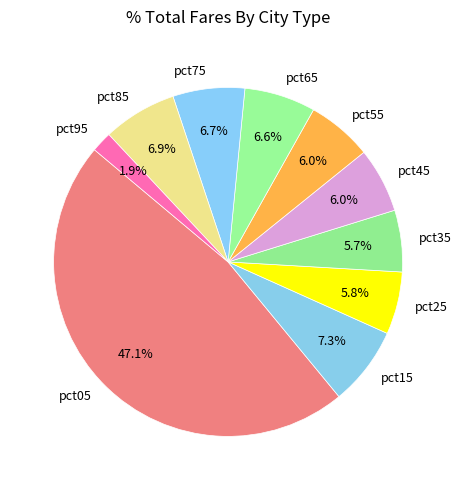

What is the smallest slice in the pie chart?

pct95